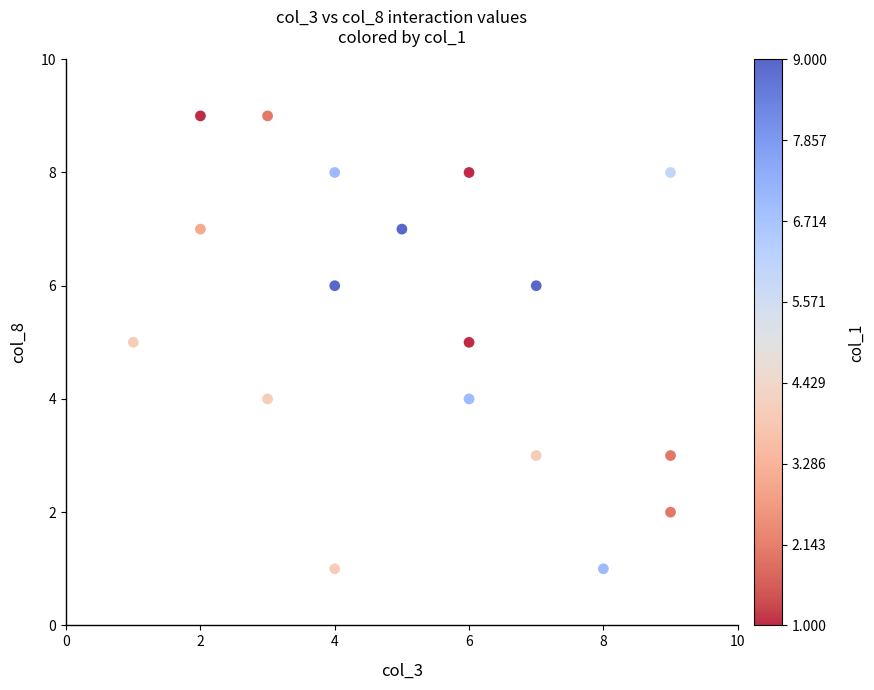

What is the range of X values (max minus min)?

8